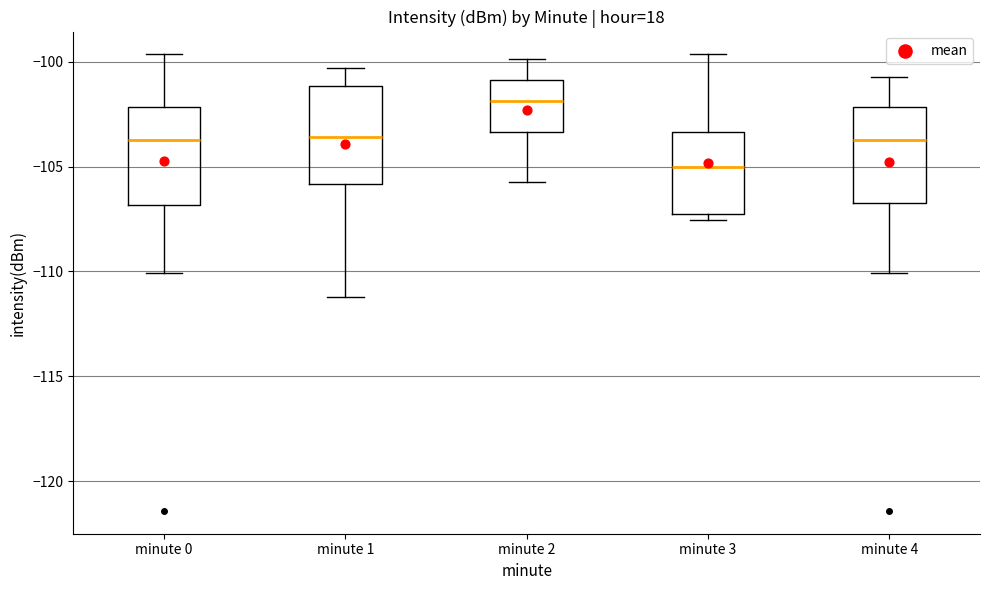

Where is the lower edge of the box for minute 3 on the y-axis? The values are not printed on the chart, so give them approximately, as read against the axis.

-107.5